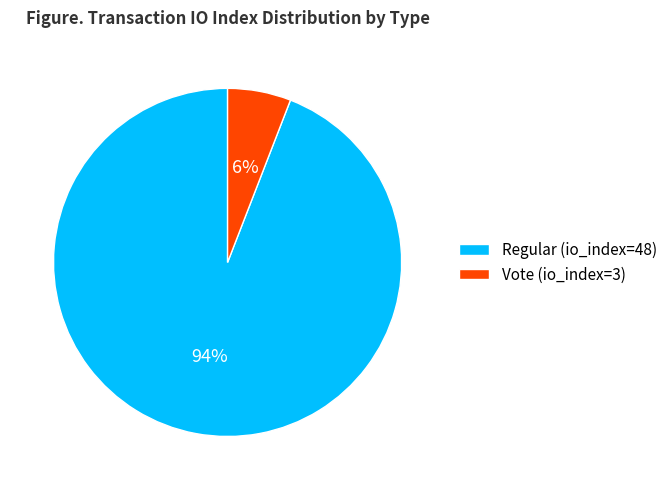

Which category has the smallest portion of the pie?

Vote (io_index=3)